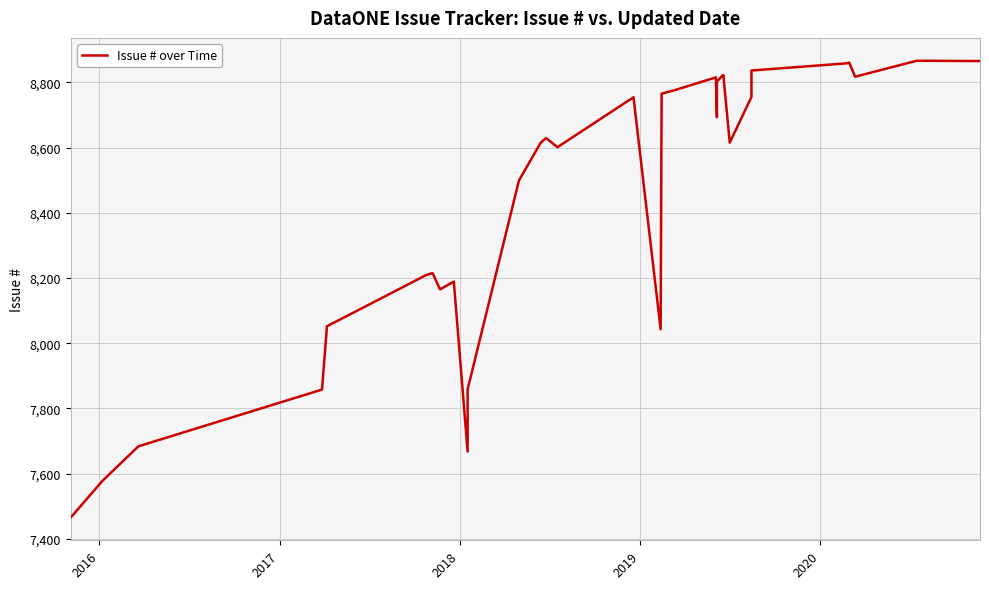

How many lines are shown in the chart?

1